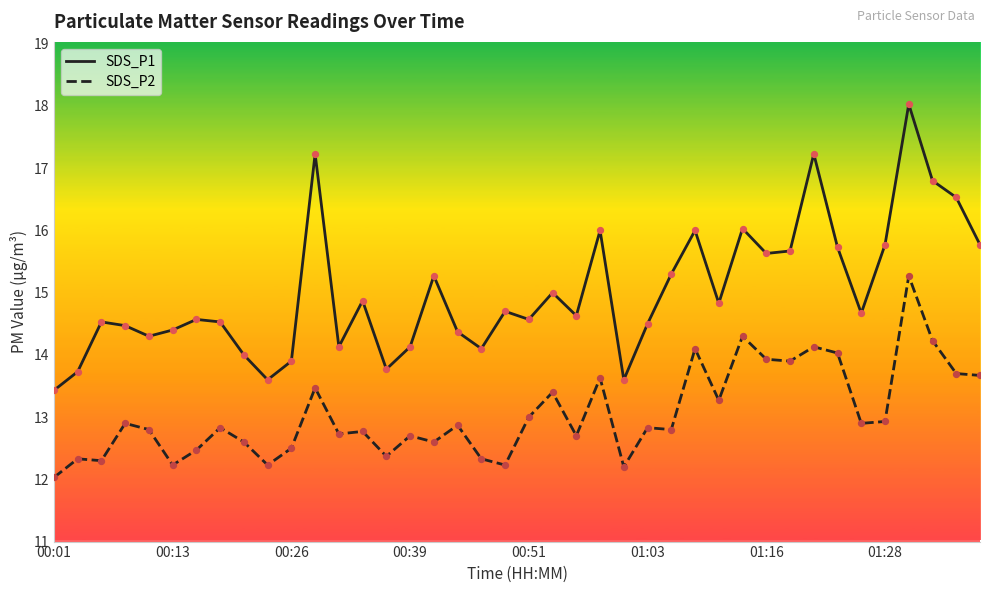

List the series in order of their overall mean, highest first.

SDS_P1, SDS_P2